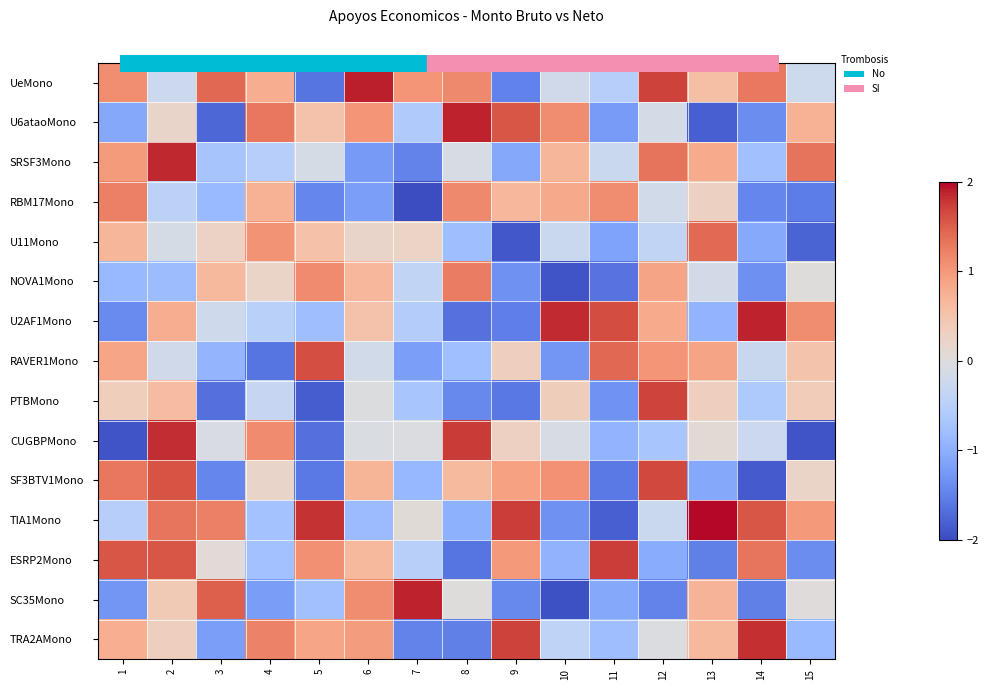

Rank the series by their maximum value, from lowest to highest.

RBM17Mono, NOVA1Mono, U11Mono, RAVER1Mono, SF3BTV1Mono, PTBMono, ESRP2Mono, TRA2AMono, CUGBPMono, SRSF3Mono, U2AF1Mono, U6ataoMono, SC35Mono, UeMono, TIA1Mono